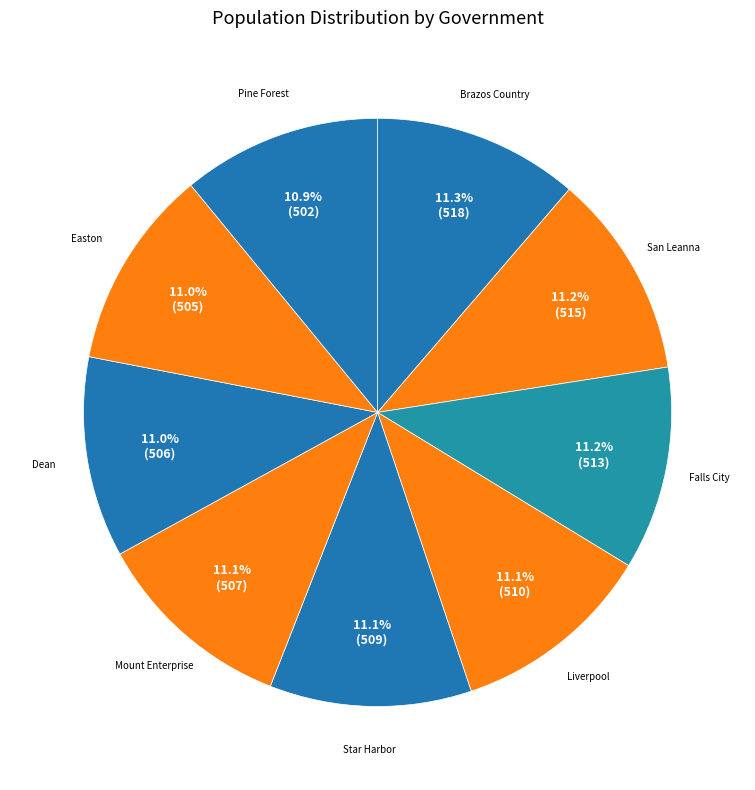

Is Star Harbor the majority of the pie?

No